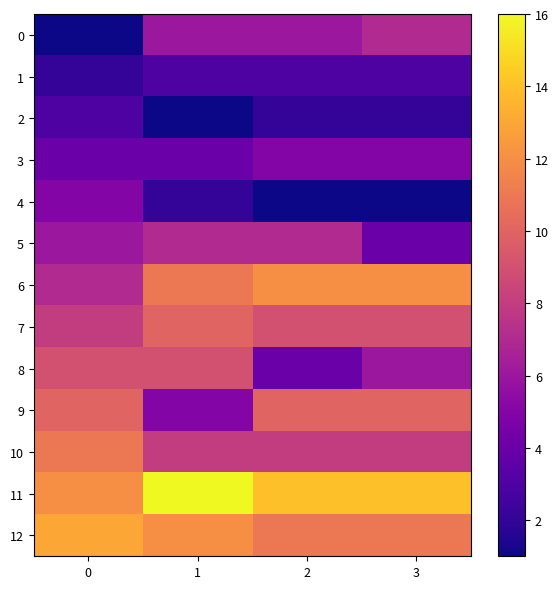

Which series has the largest total across all categories?

11